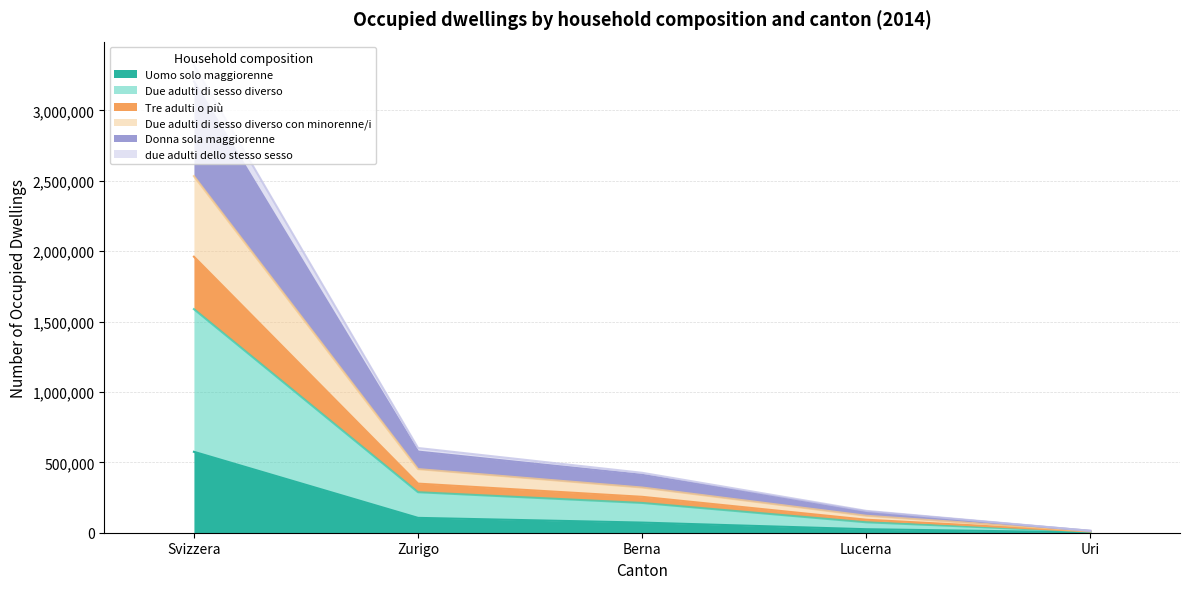

At which category is the sum across all series the highest?

Svizzera